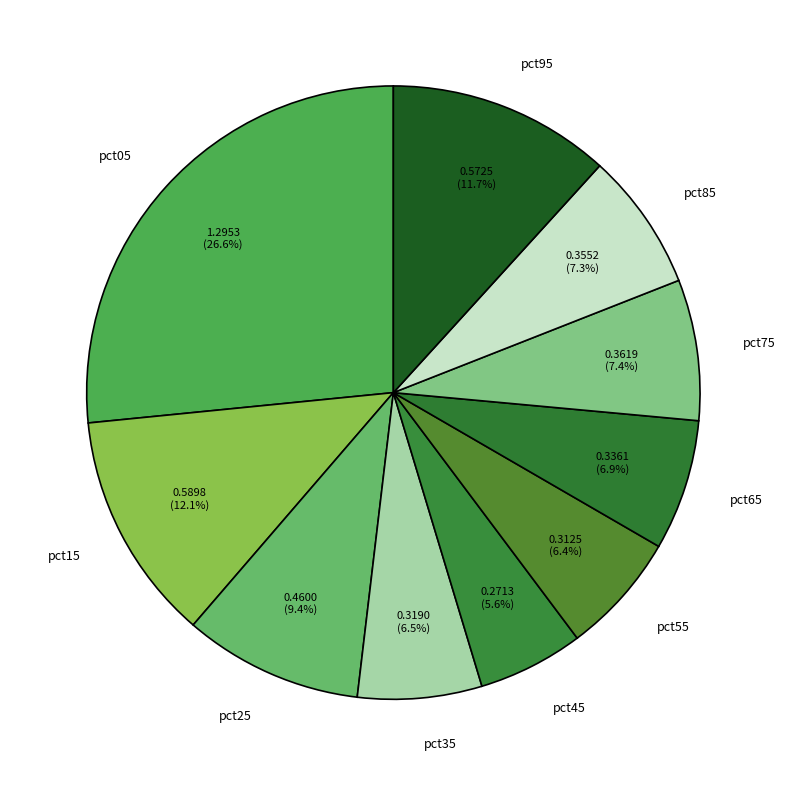

Between pct05 and pct85, which is larger?

pct05